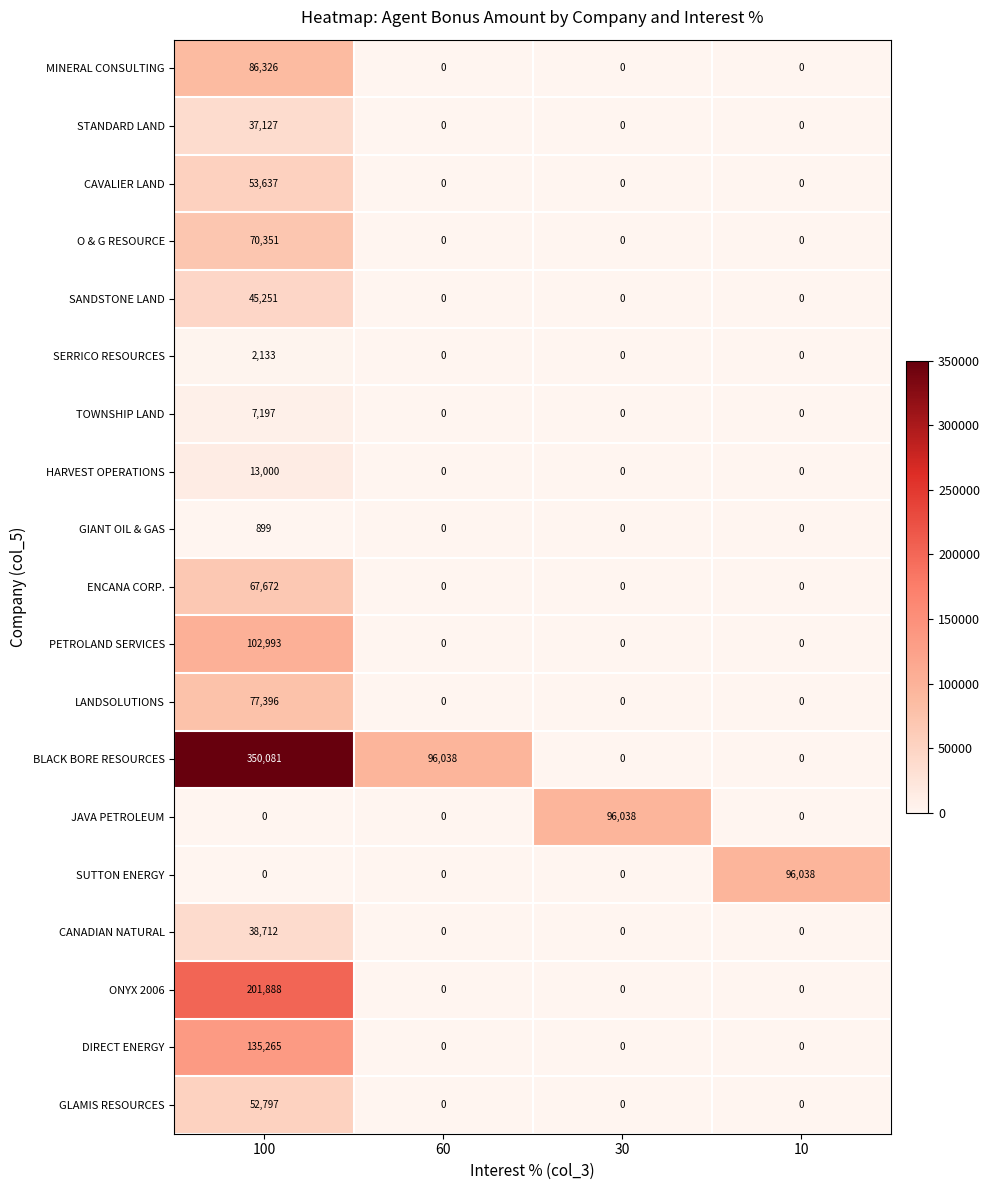

Which series has the largest range (max minus min)?

BLACK BORE RESOURCES